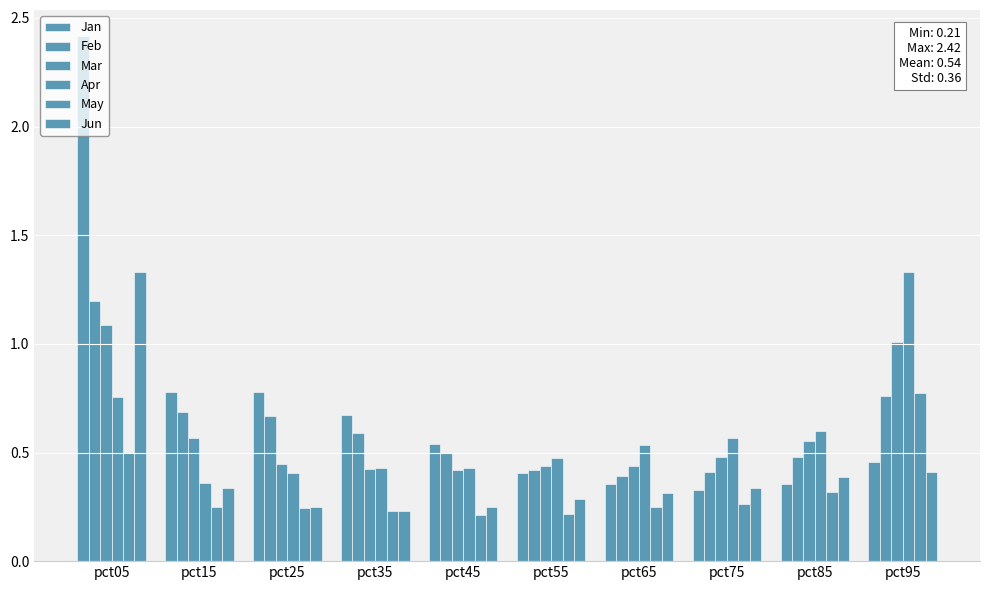

How many data points does each series have?

10